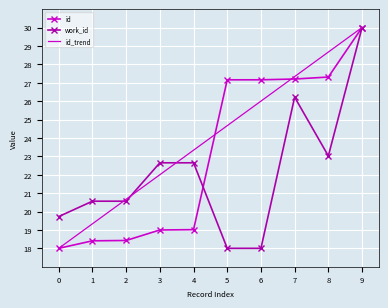

What is the maximum value shown in the chart?

30.0